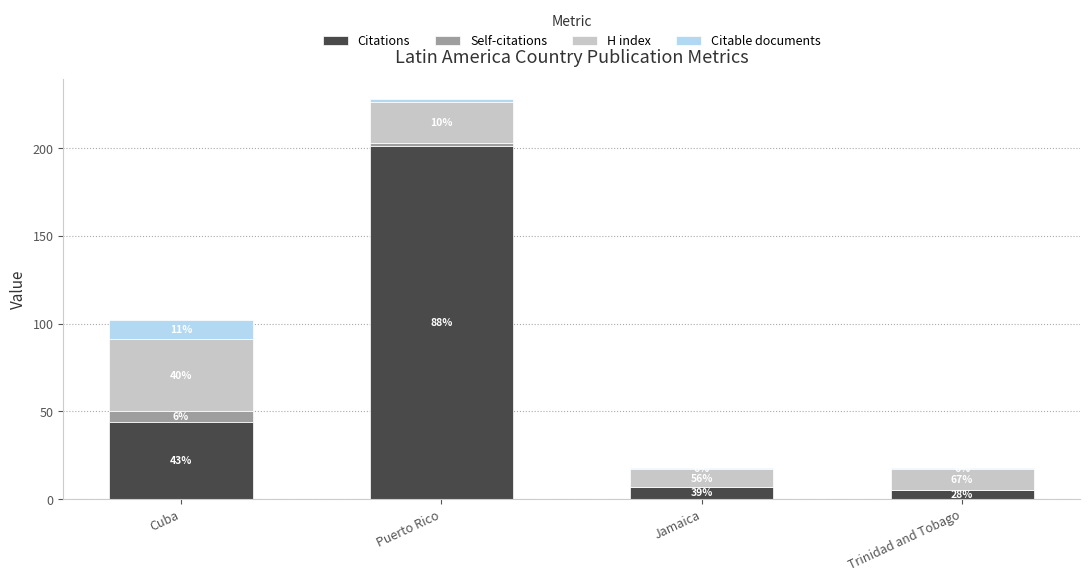

Does the chart contain stacked bars?

Yes